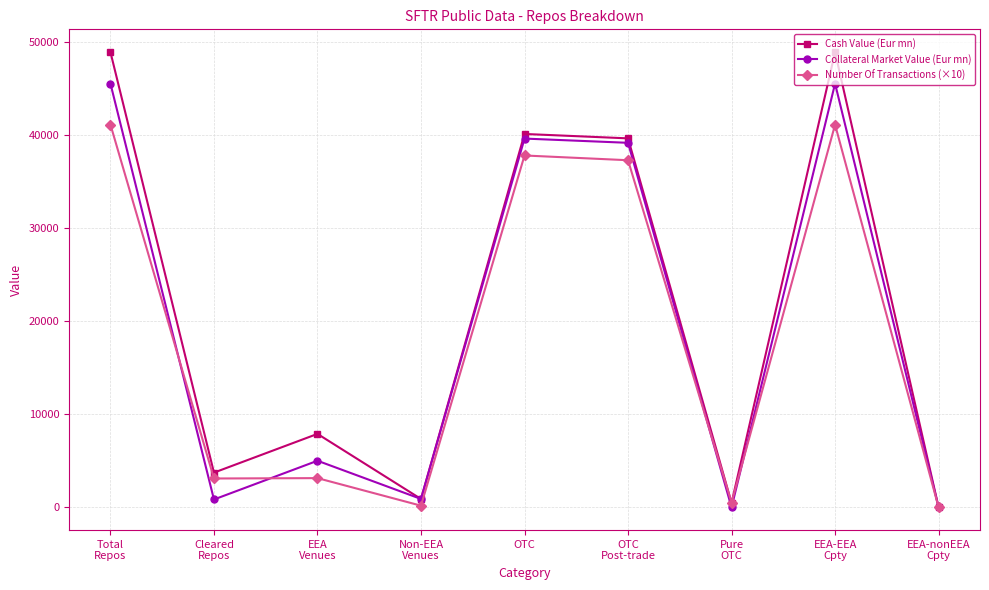

How many data points does each series have?

9